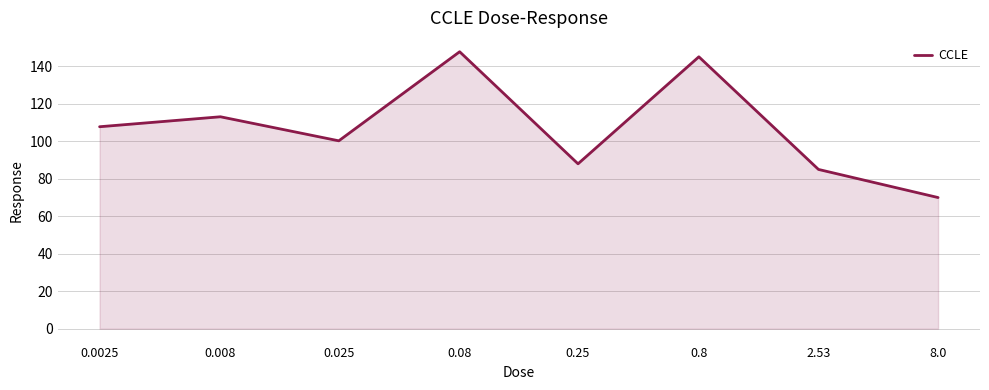

What is the average value?

107.1